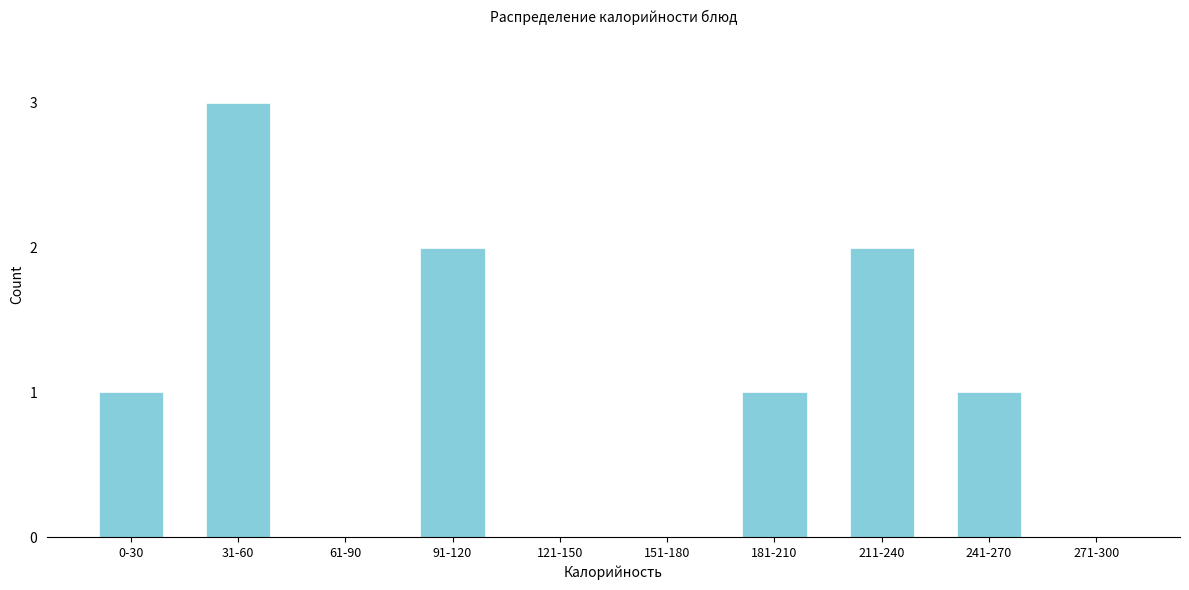

Reading right to left, list all the values displayed in this chart.

271-300=0	241-270=1	211-240=2	181-210=1	151-180=0	121-150=0	91-120=2	61-90=0	31-60=3	0-30=1